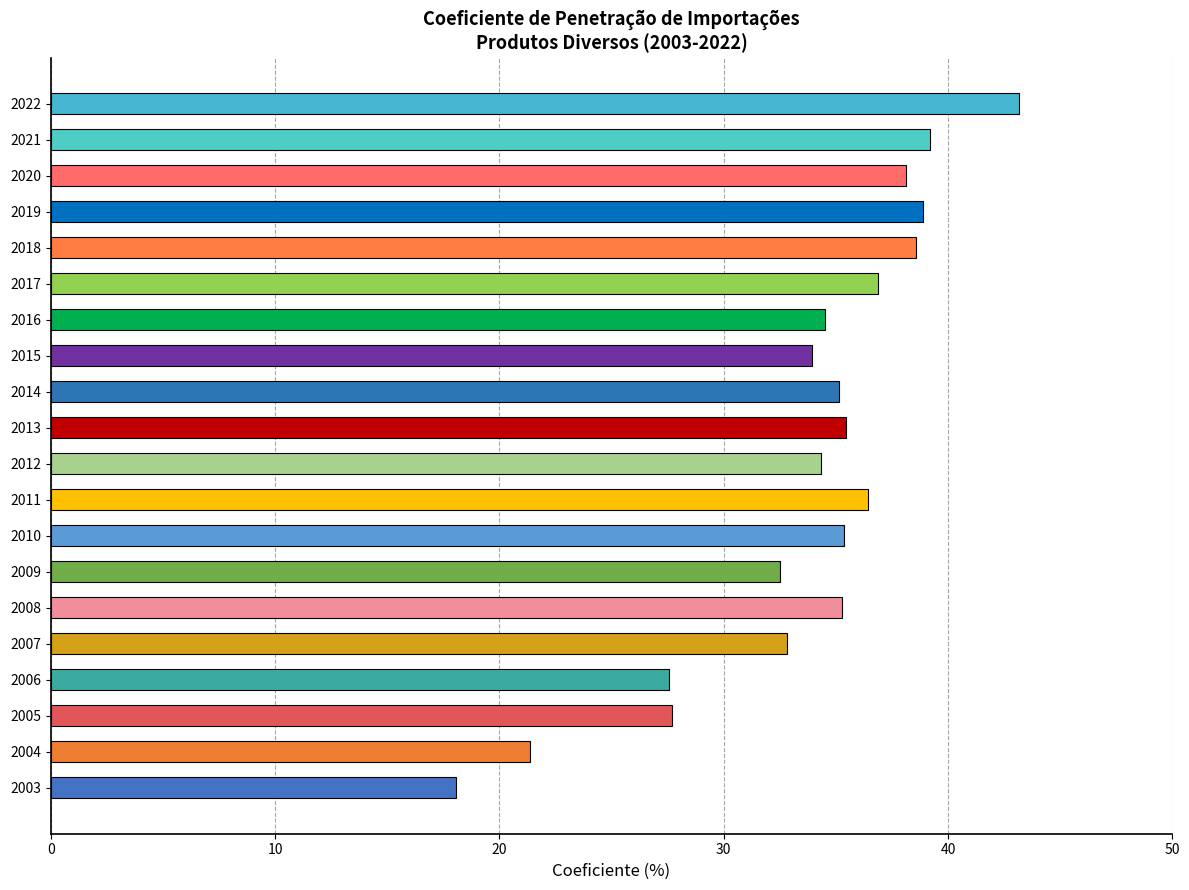

What is the minimum value shown in the chart?

18.1